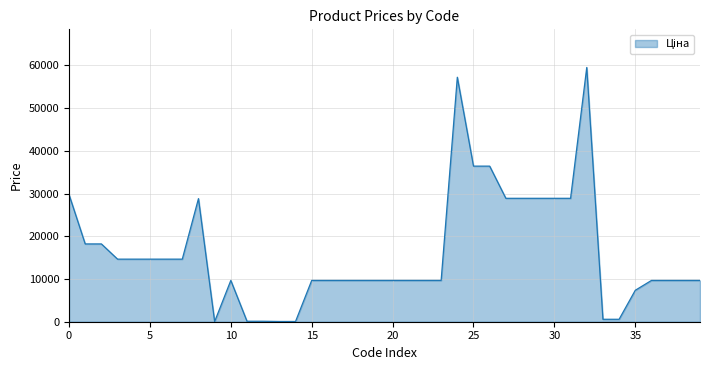

Is this an area chart (filled region under the line)?

Yes